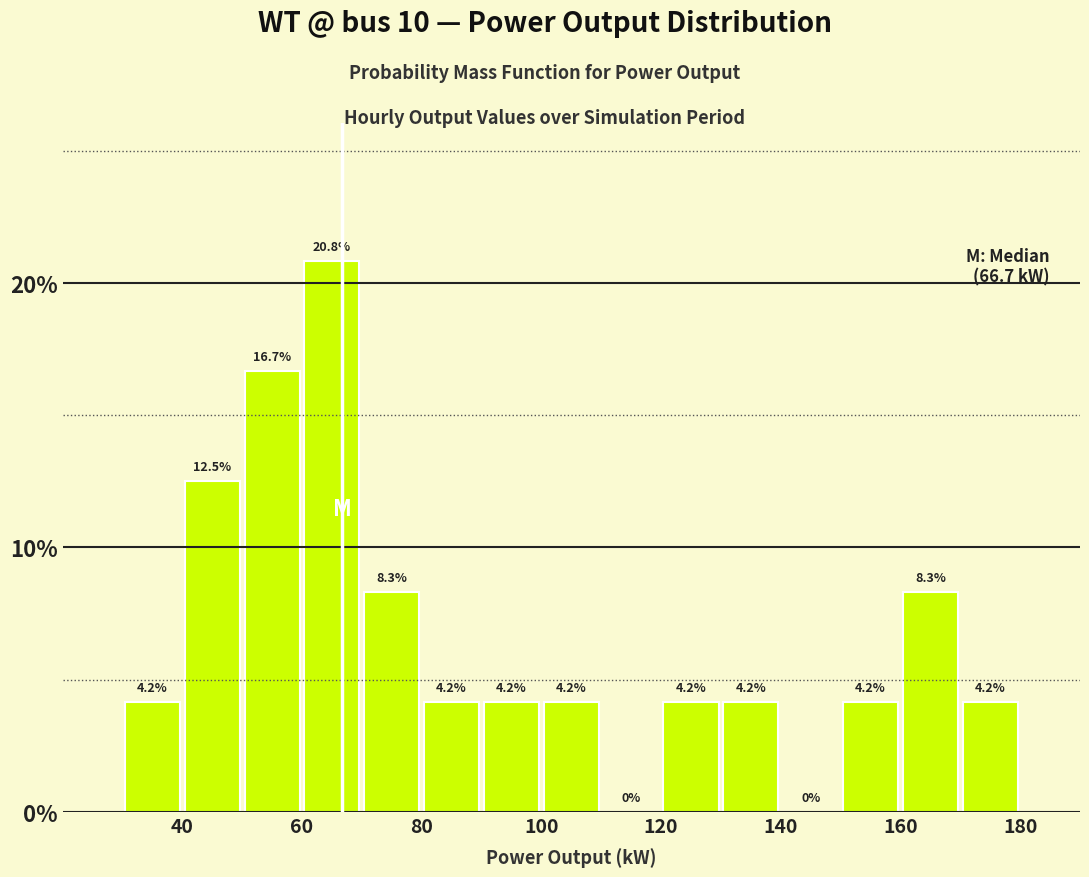

How tall is the bar that spans 100 to 110 on the x-axis?

4.2